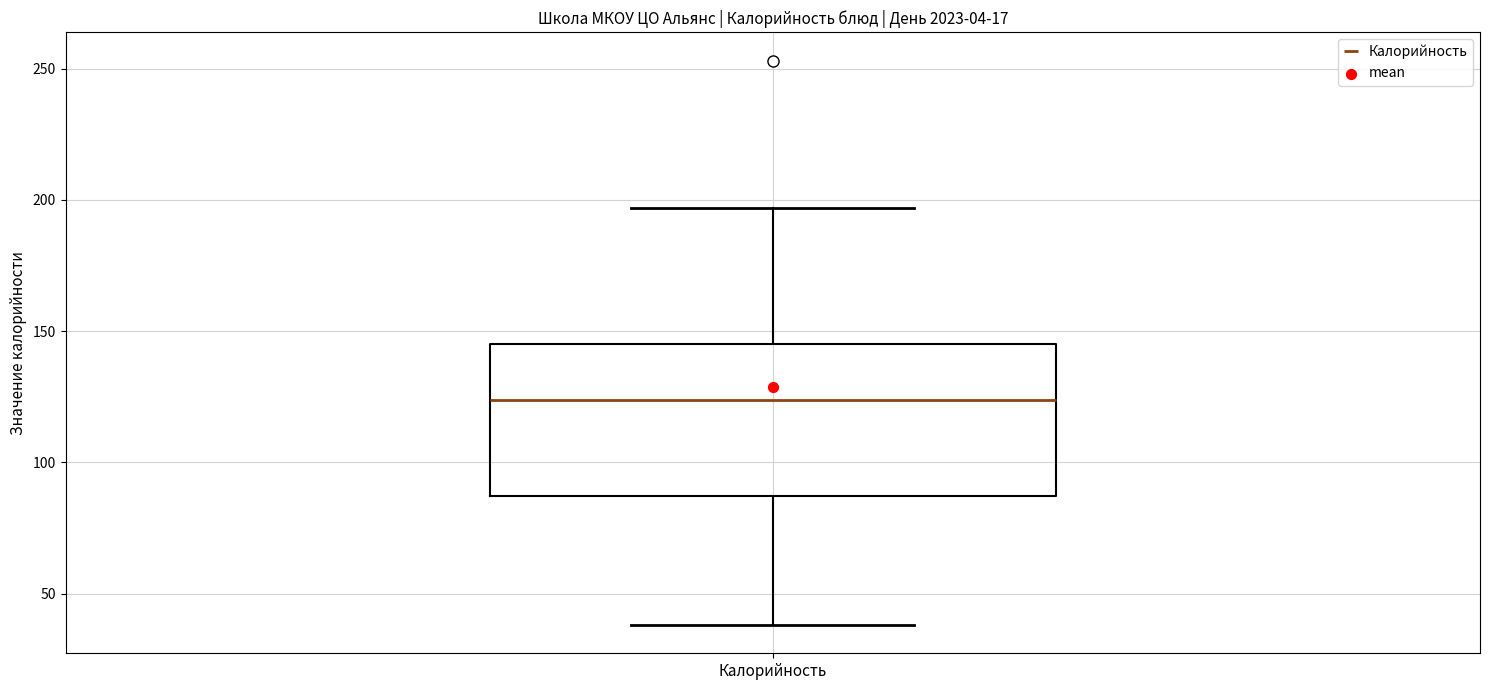

Where is the upper edge of the box for Калорийность on the y-axis? The values are not printed on the chart, so give them approximately, as read against the axis.

145